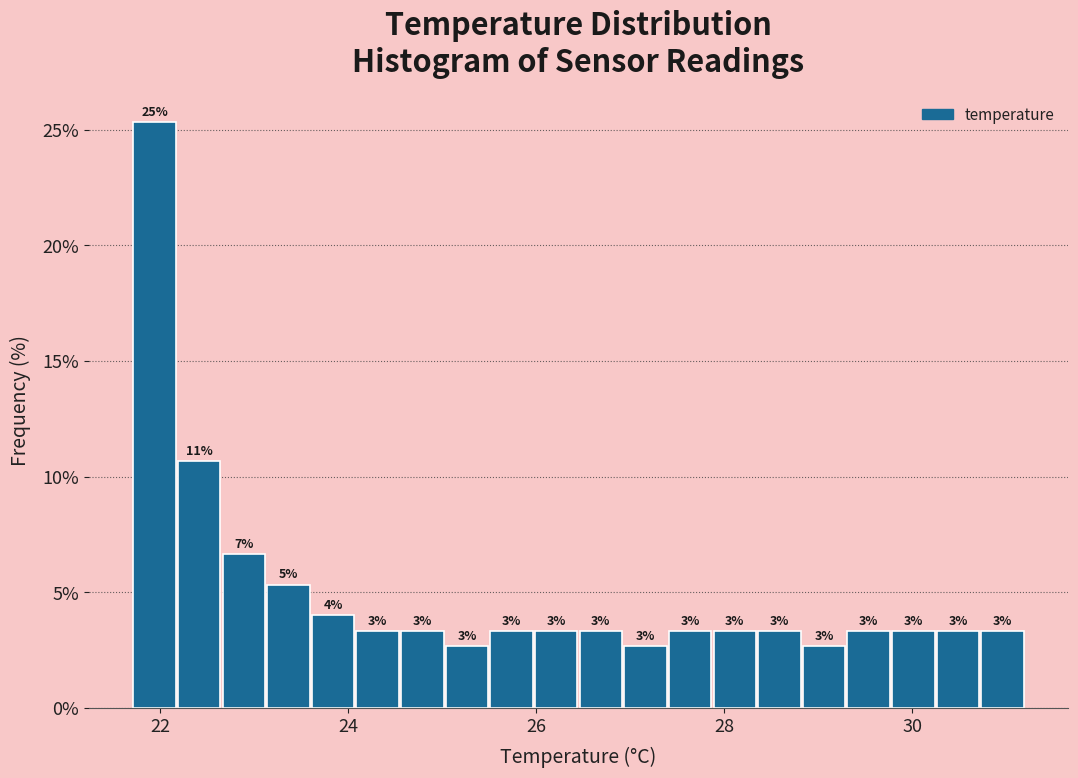

Around what value on the x-axis is the tallest bar? Give the approximate position of its centre, as read against the axis.

22.0